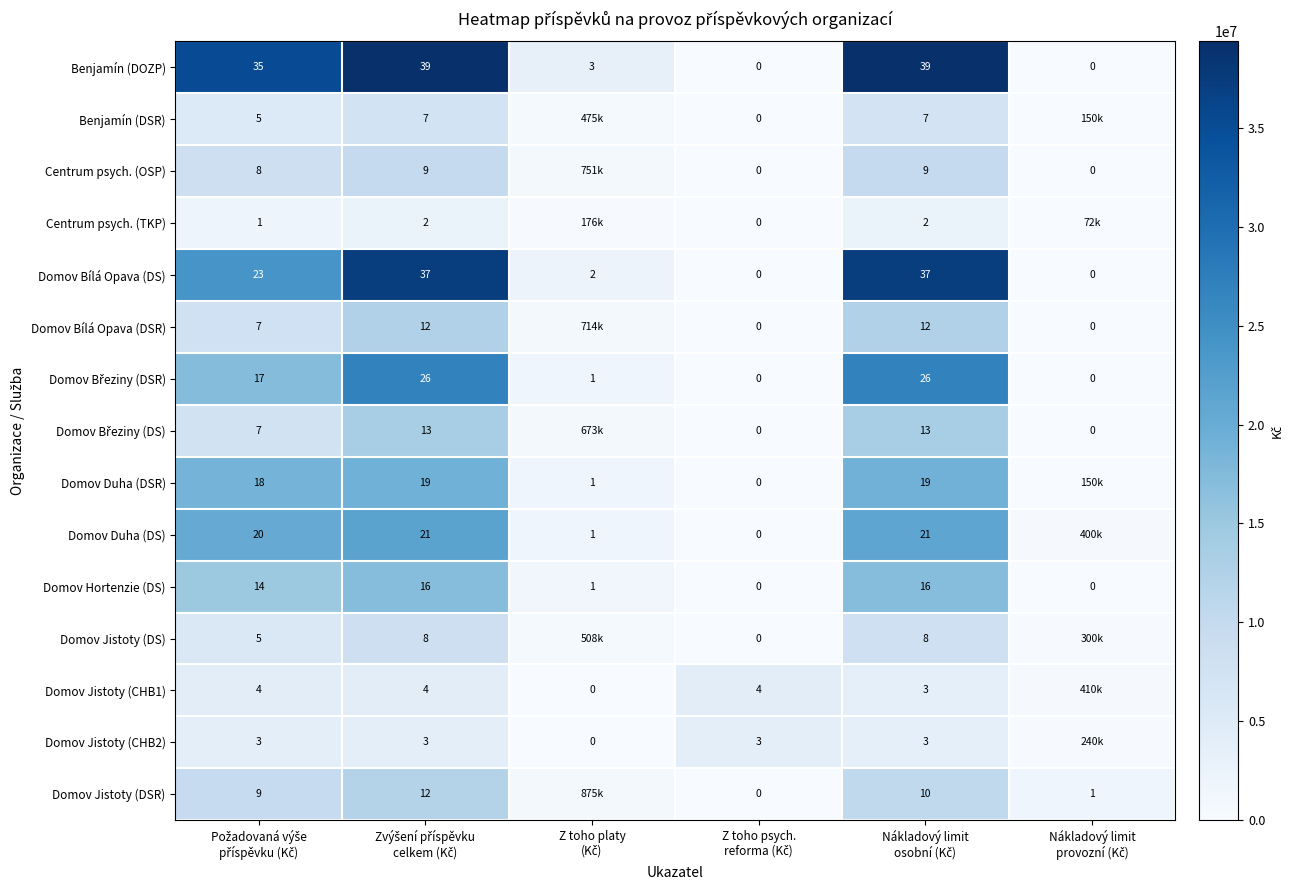

The Domov Hortenzie (DS) series shows 16930000 at Nákladový limit osobní (Kč). True or false?

True